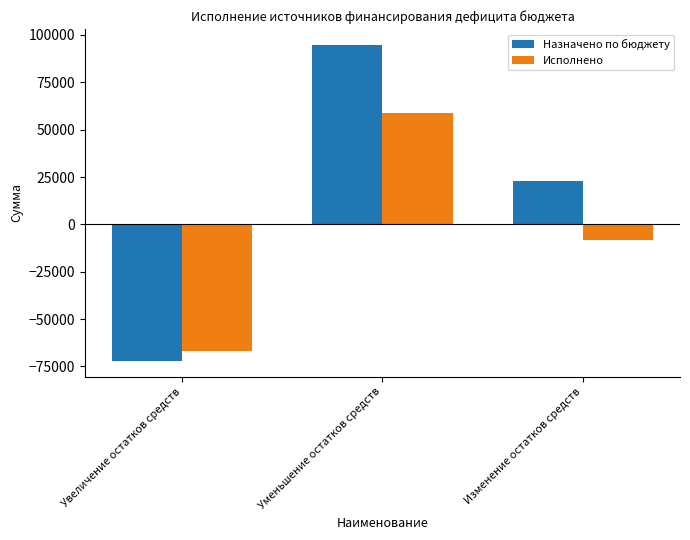

Is the value of Исполнено at Увеличение остатков средств greater than the value of Назначено по бюджету at Изменение остатков средств?

No